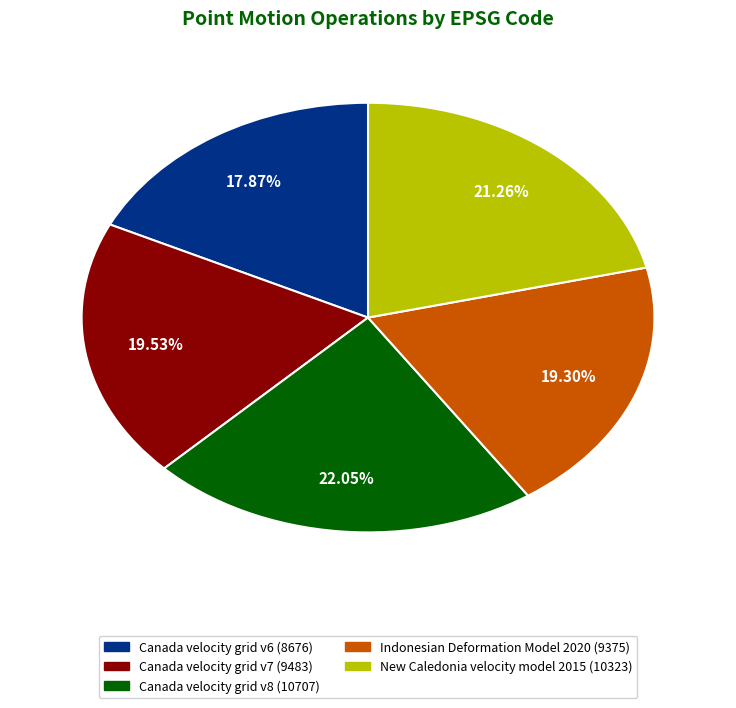

Is it true that Canada velocity grid v7 is 6% of the pie?

False